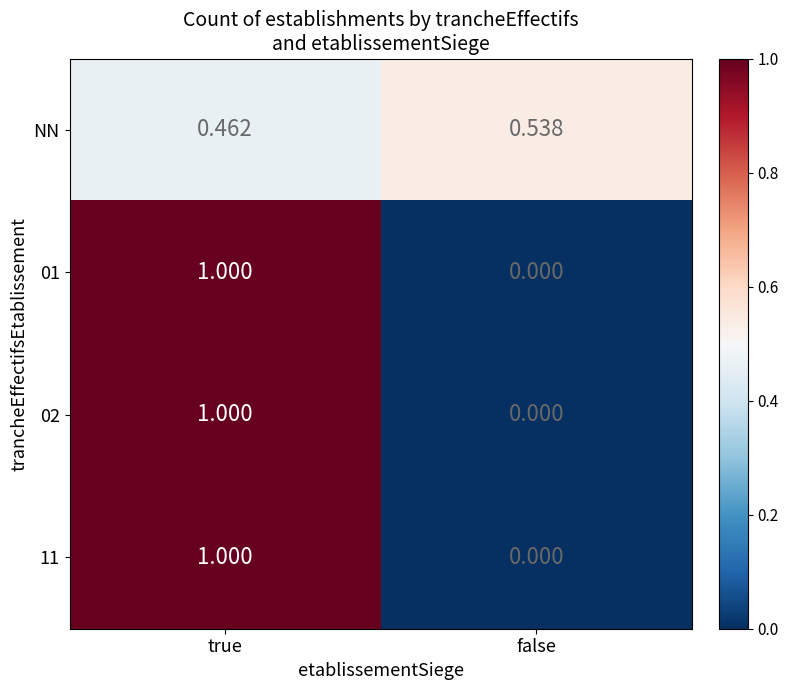

At which label does NN reach its minimum?

true